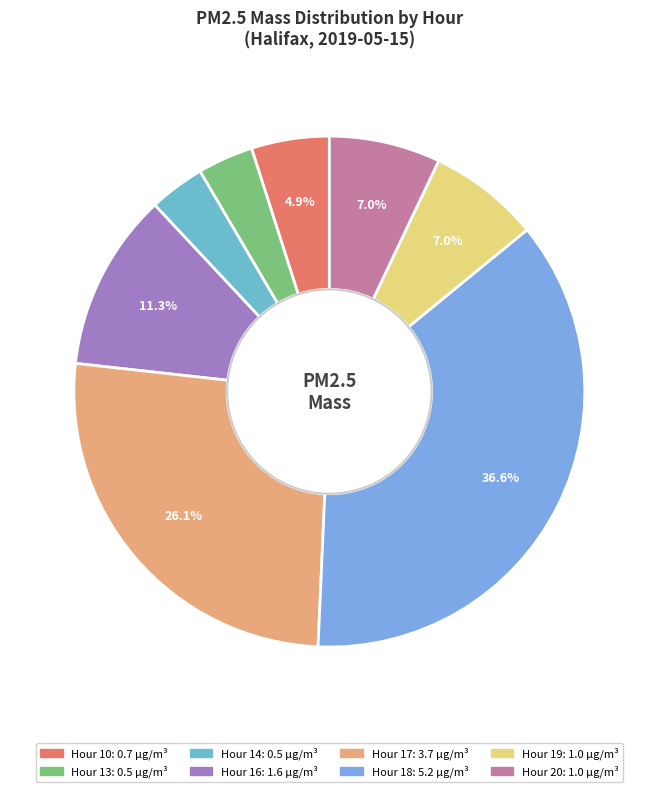

To the nearest percent, what is the difference between the Hour 14 and Hour 18 slice percentages?

33%